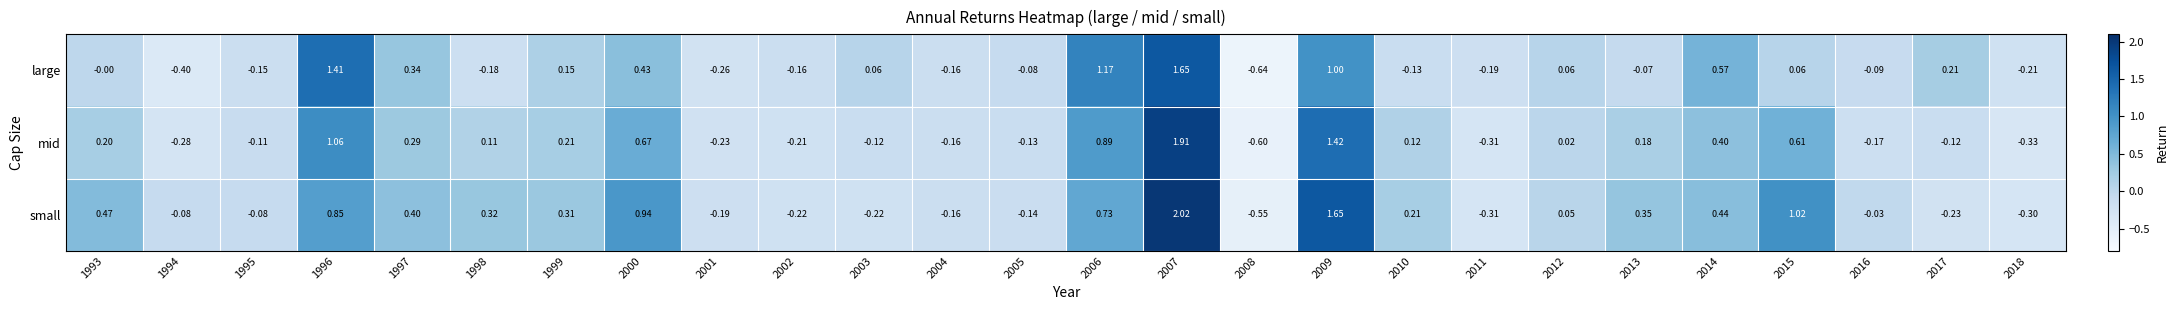

Which series has the largest total across all categories?

small